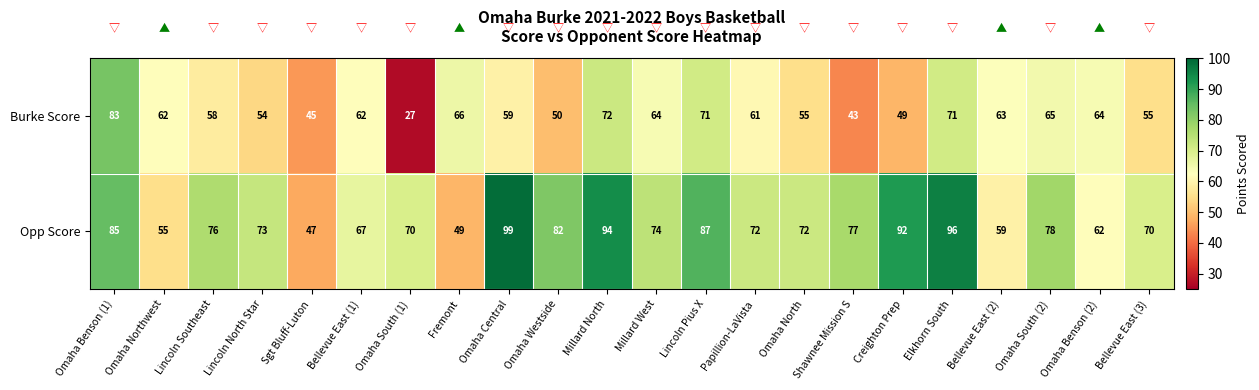

What is the difference between the maximum and second lowest values in the Opp Score series?

50